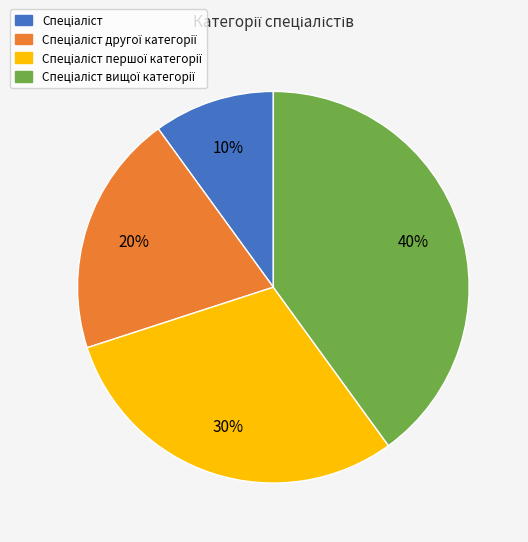

Does any single category account for the majority?

No